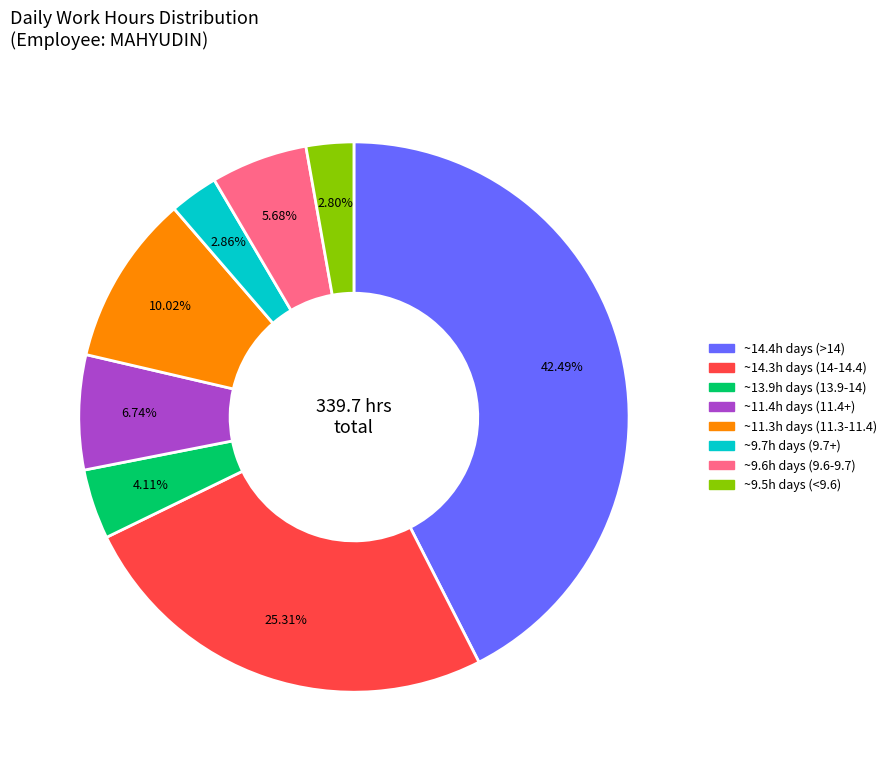

Does any single category account for the majority?

No